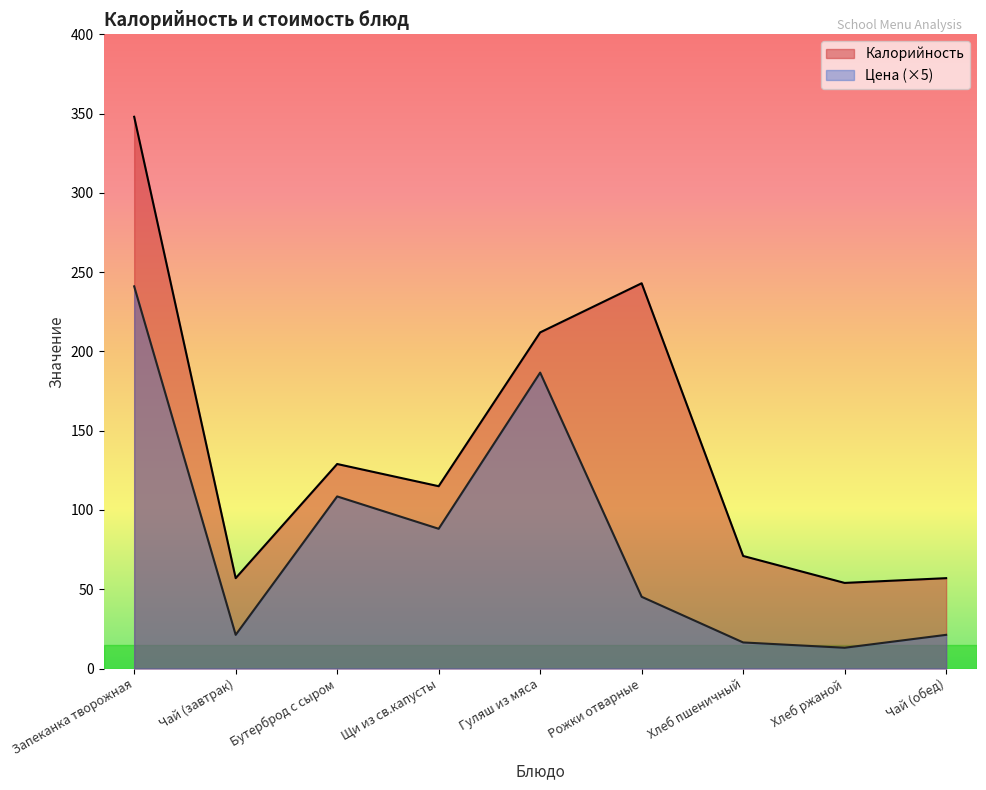

Reading right to left, transcribe all the data shown in this chart.

Калорийность: 57.0	54.0	71.0	243.0	212.0	115.0	129.0	57.0	348.0
Цена: 21.2	13.1	16.4	45.2	186.6	88.1	108.6	21.2	241.1